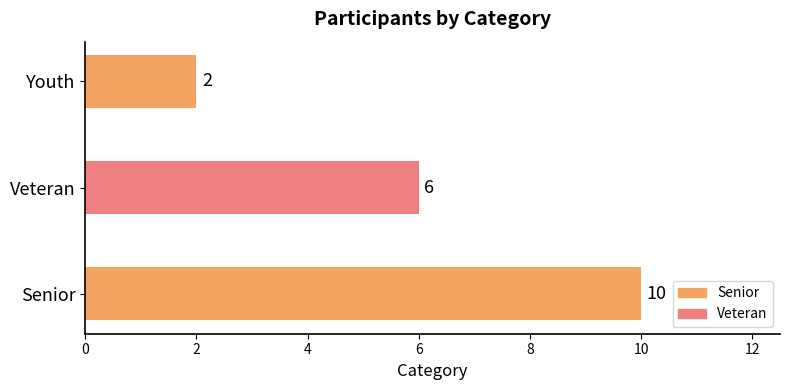

What is the minimum value shown in the chart?

2